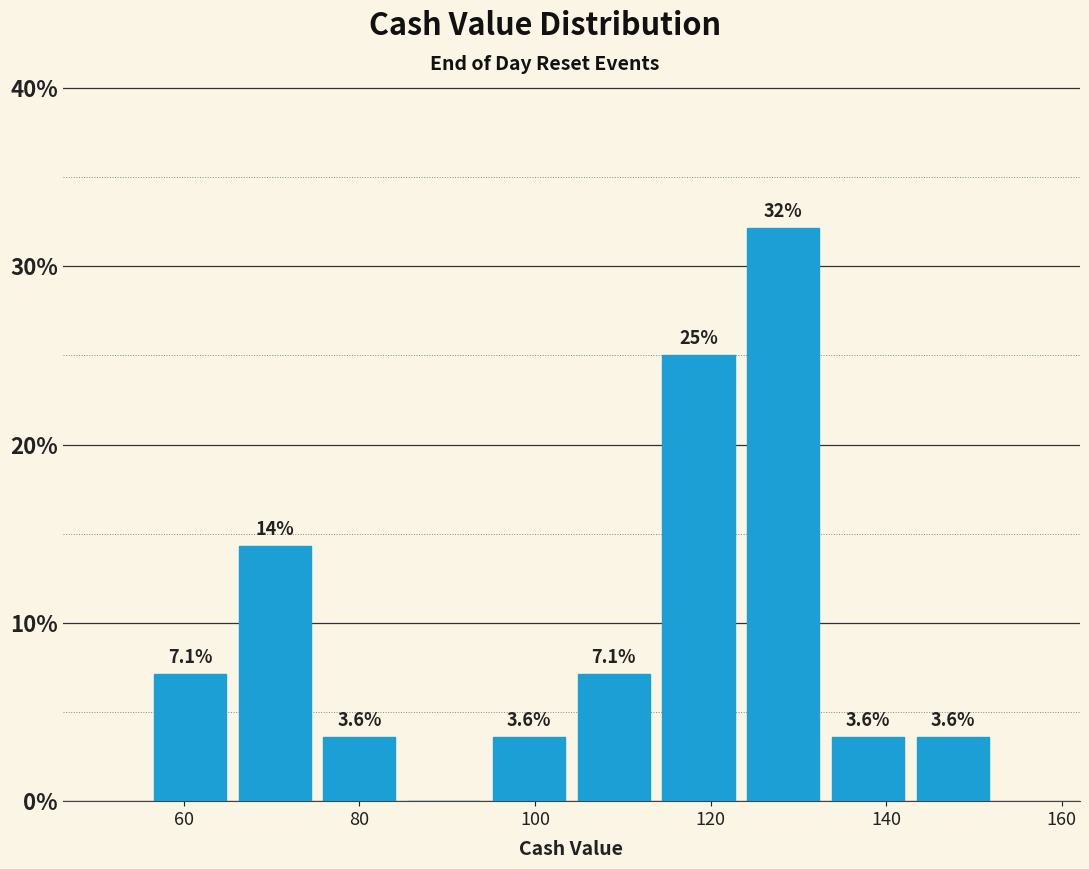

Over which range of the x-axis is the bar tallest?

124 to 134